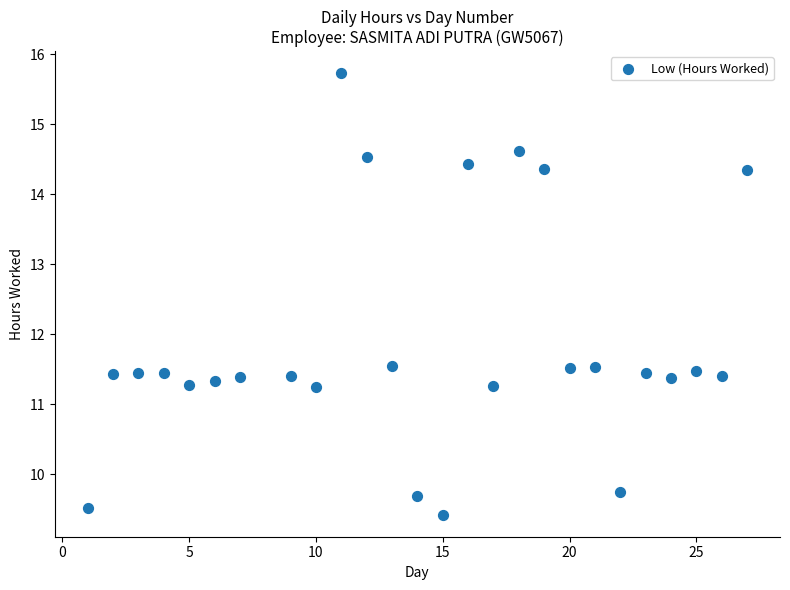

What is the range of Y values (max minus min)?

6.3